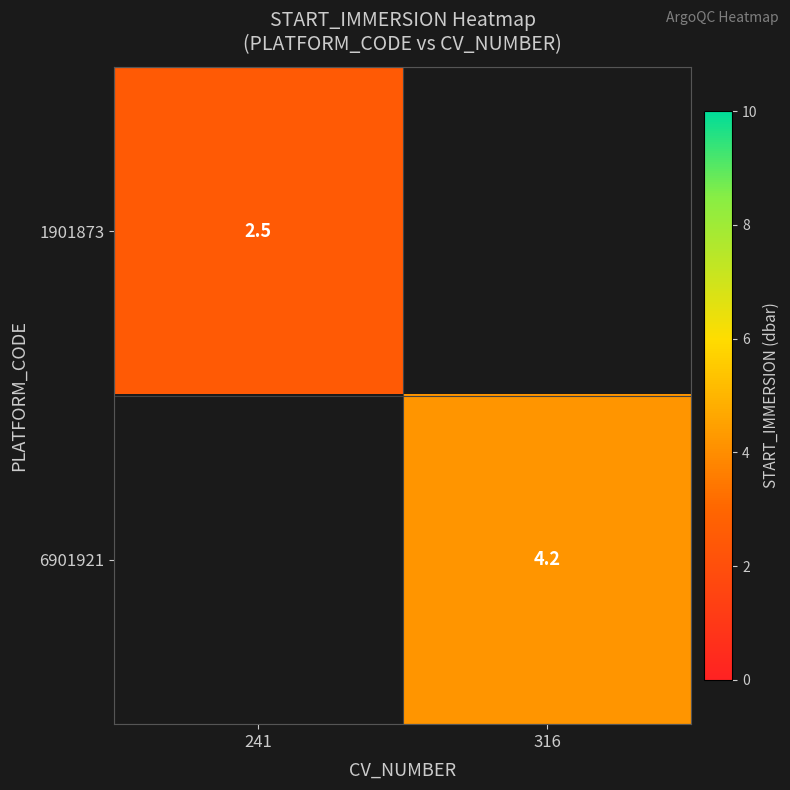

Is it true that 6901921 equals 2.1 at 316?

False